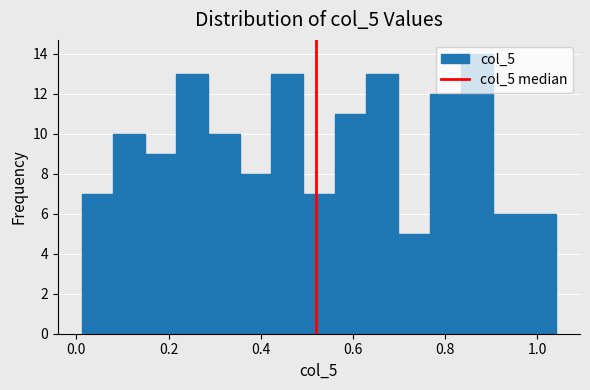

Around what value on the x-axis is the tallest bar? Give the approximate position of its centre, as read against the axis.

0.86